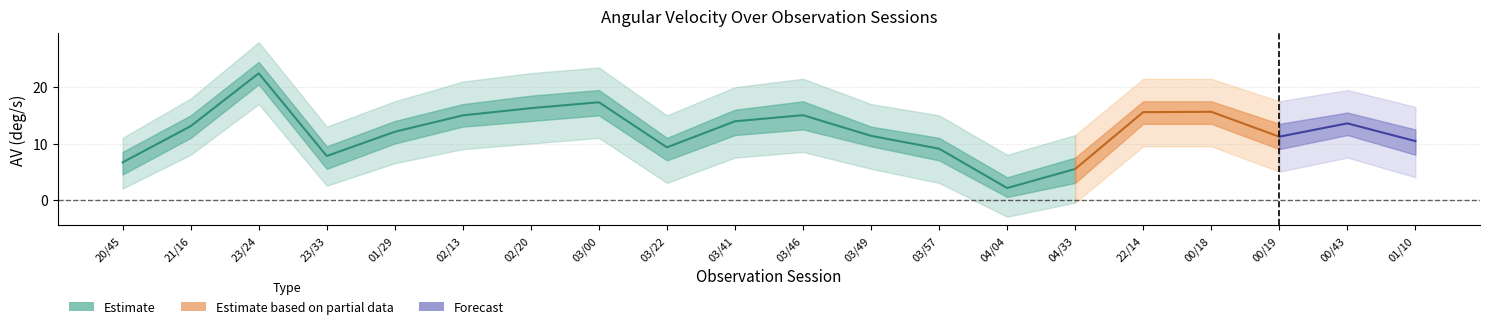

How many lines are shown in the chart?

5